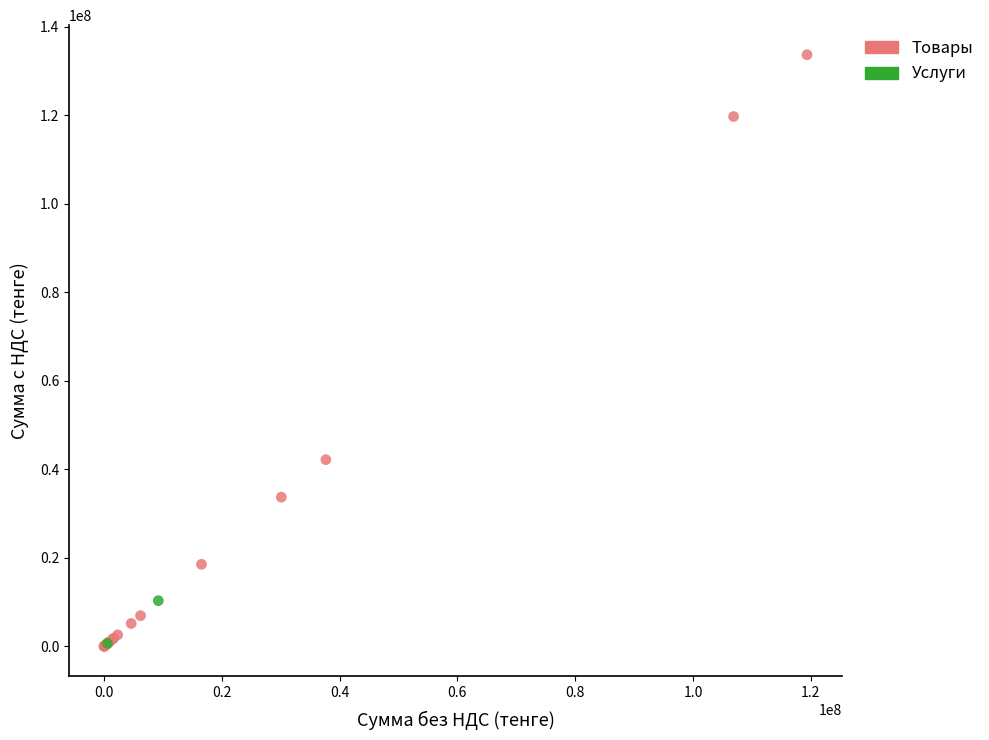

What are all the series names shown in the legend?

Товары, Услуги